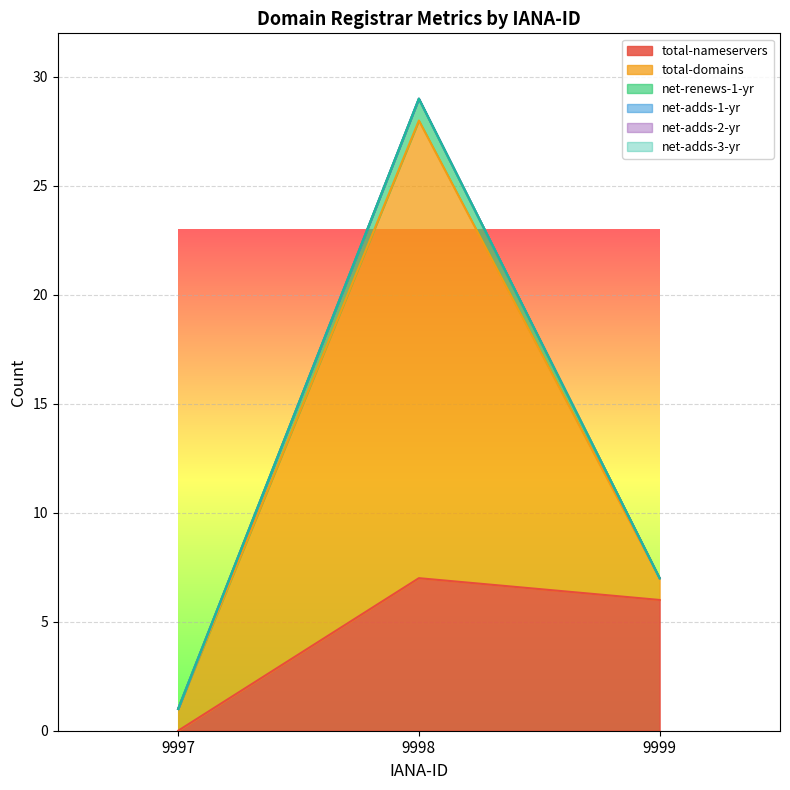

What is the value of the total-domains point at the 3rd from the left?

1